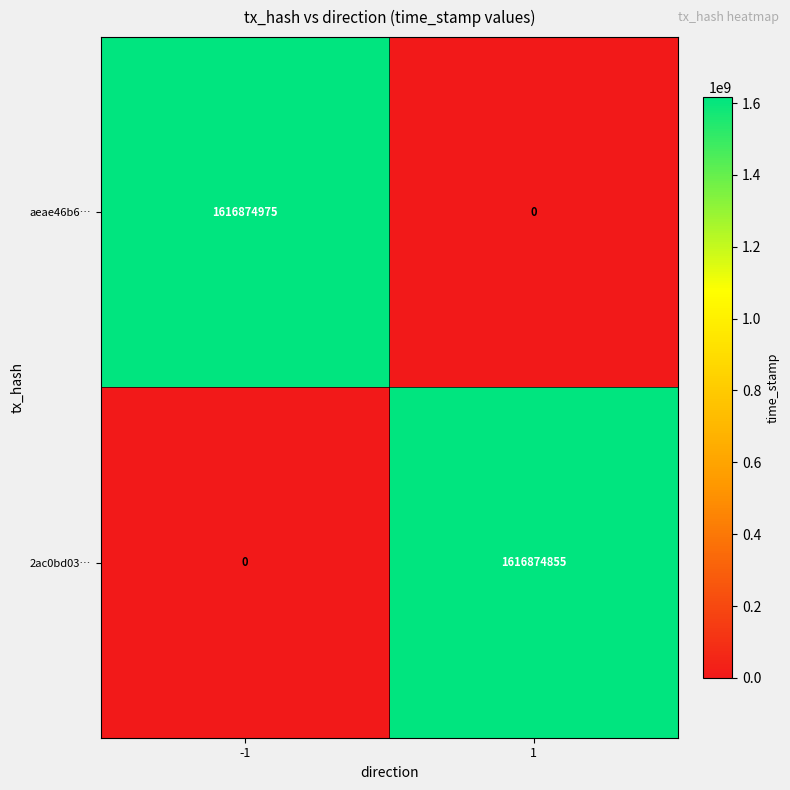

Between -1 and 1, which series saw the biggest shift?

aeae46b6…